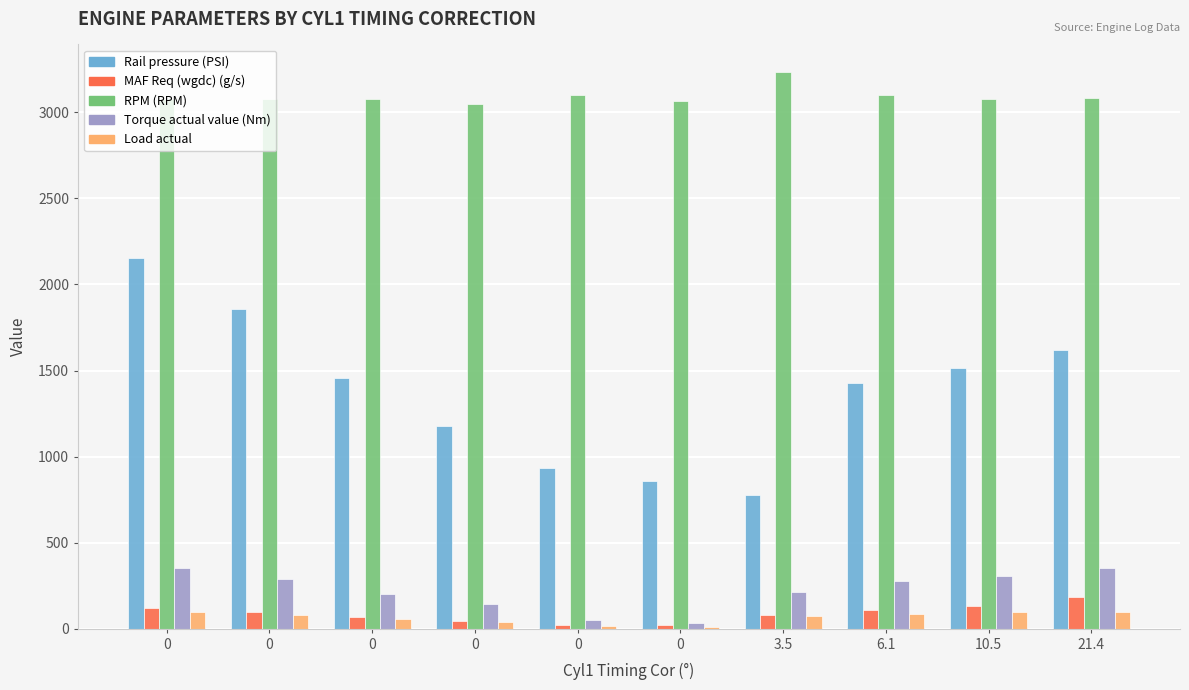

Which series has the widest spread of values?

Rail pressure (PSI)